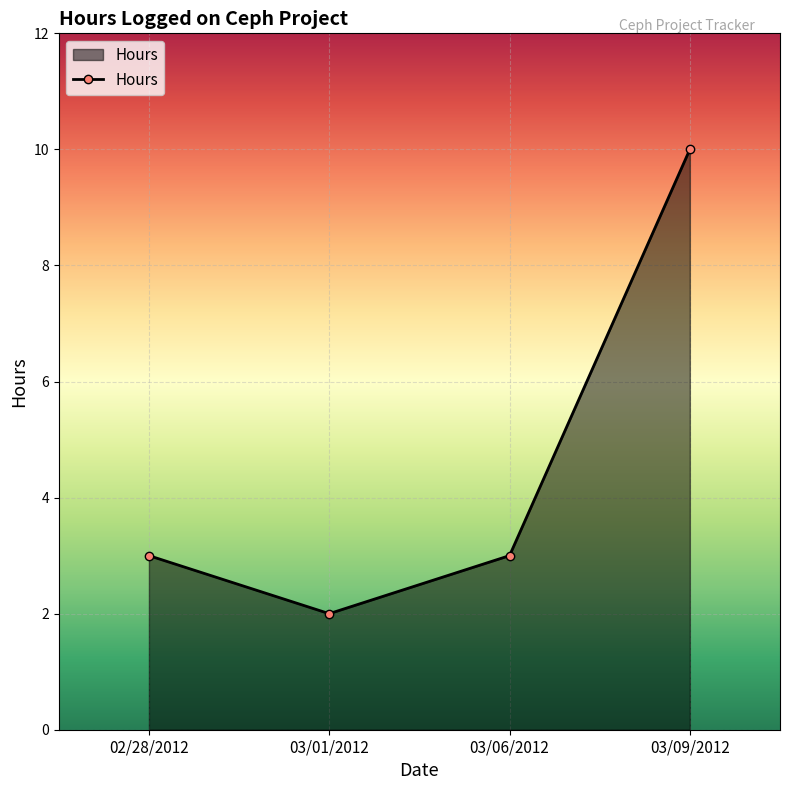

Between 03/06/2012 and 03/01/2012, which is larger?

03/06/2012